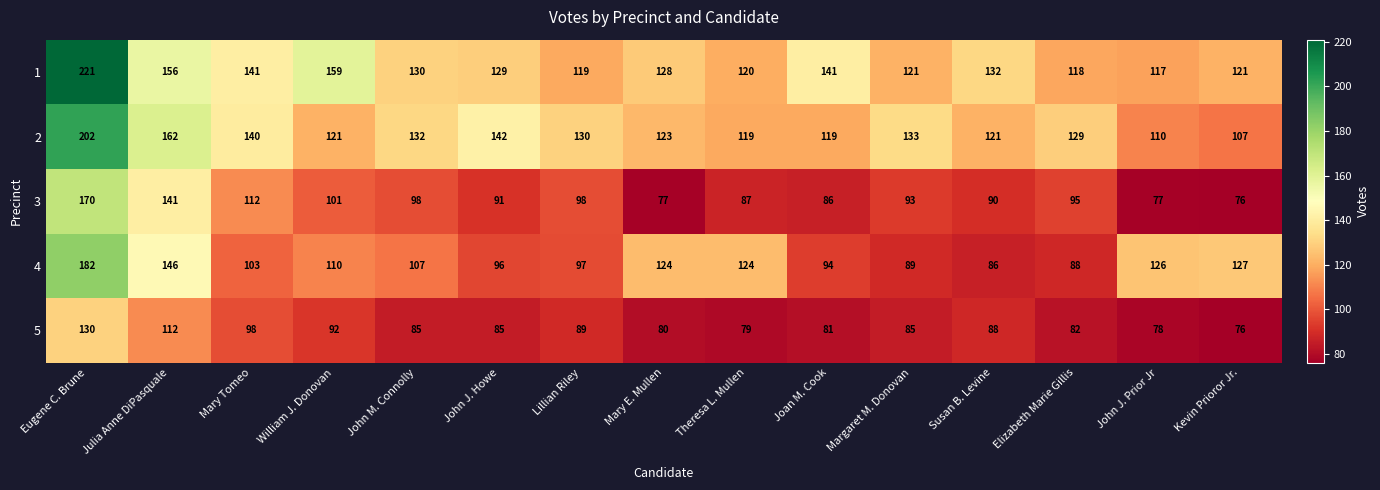

What is the minimum value shown in the chart?

76